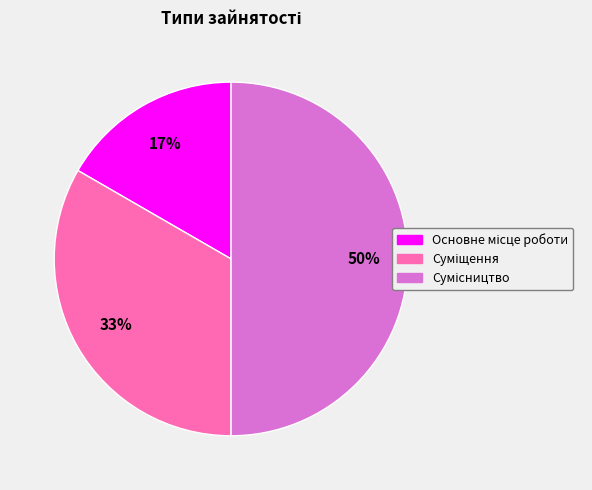

To the nearest percent, what is the difference between the largest and smallest slice percentages?

33%